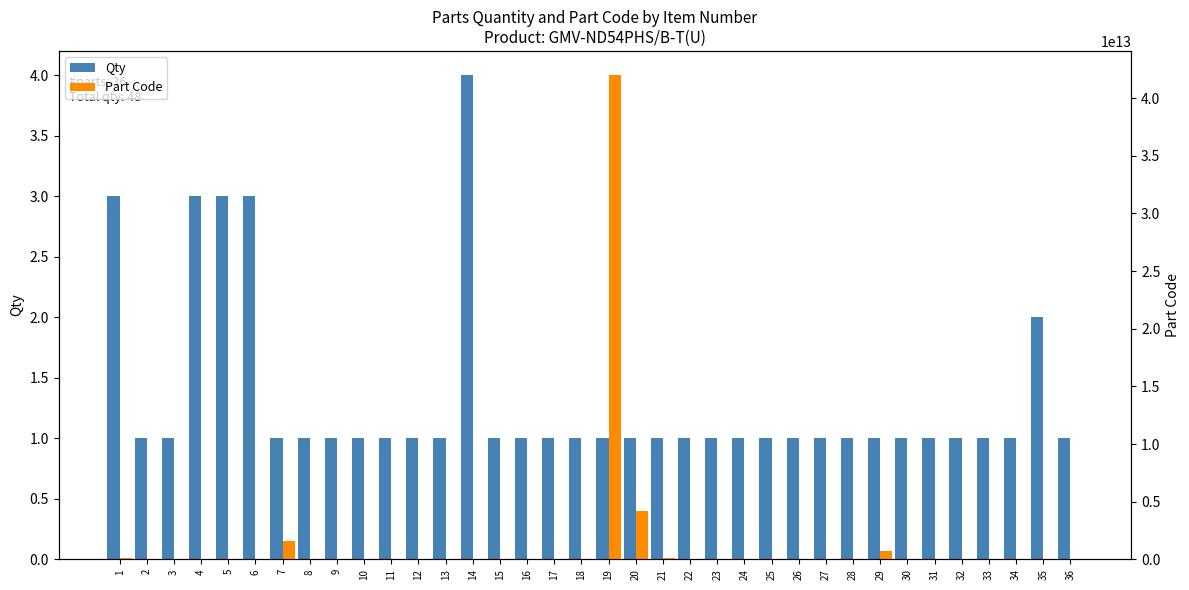

At which category is the sum across all series the highest?

19